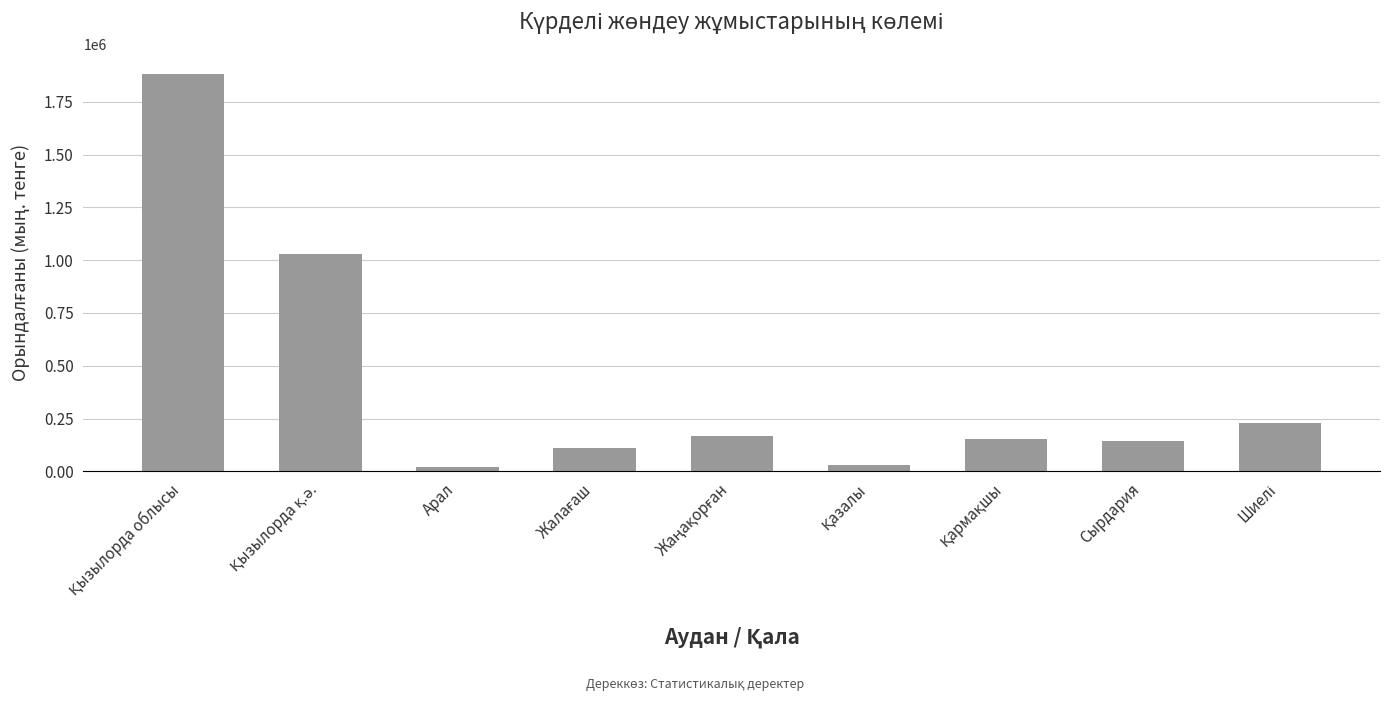

What is the greatest value displayed?

1881441